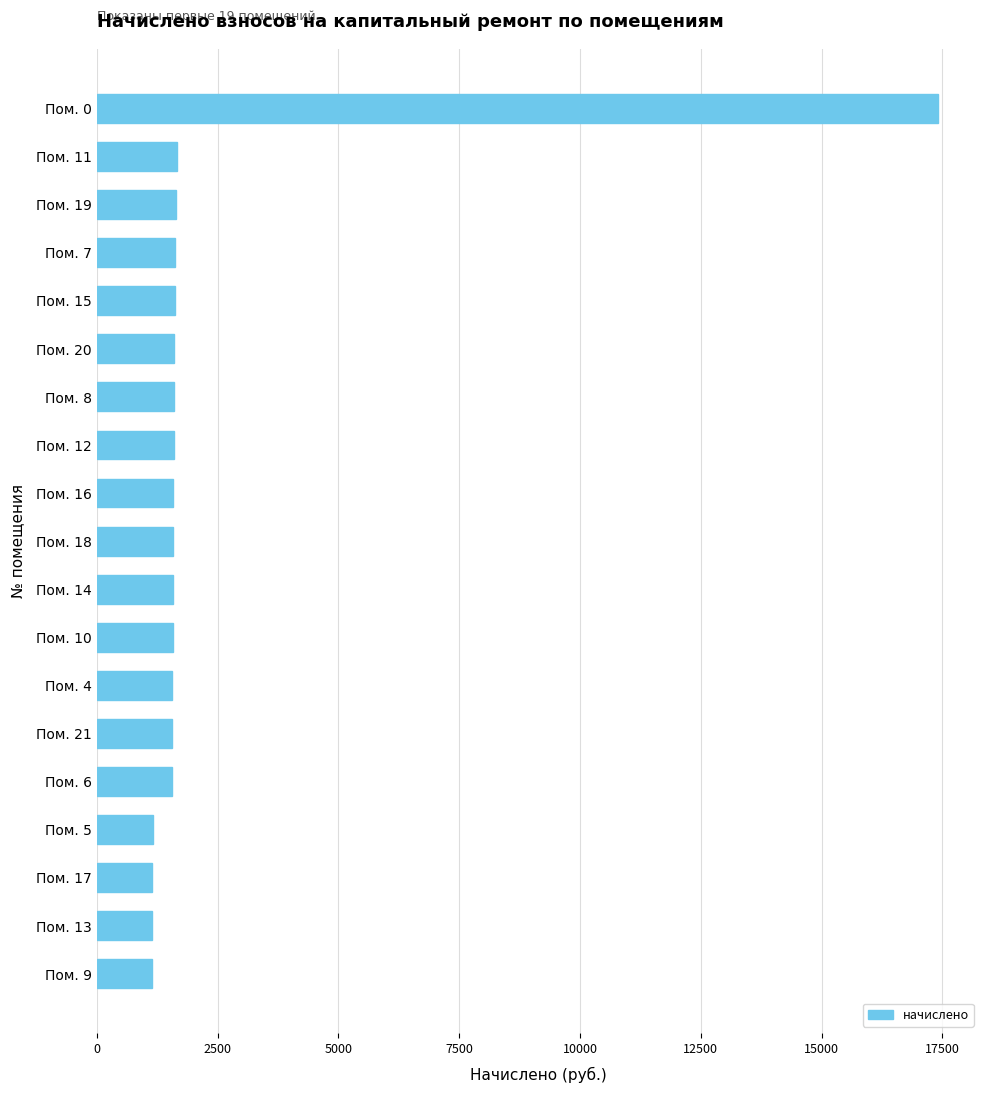

What is the label of the 4th bar from the bottom?

Пом. 5